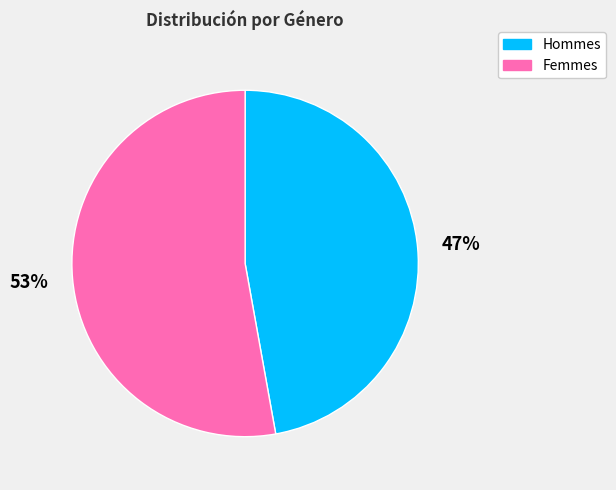

Which has a higher value, Hommes or Femmes?

Femmes